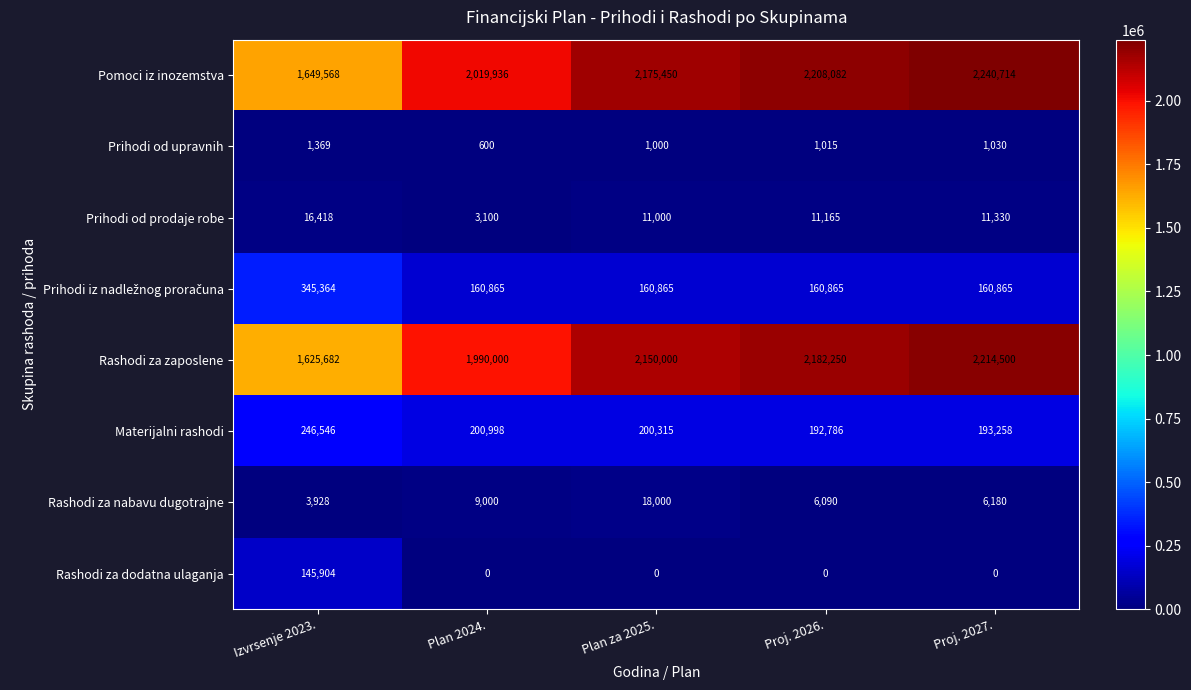

Is it true that Prihodi od upravnih equals 946 at Izvrsenje 2023.?

False